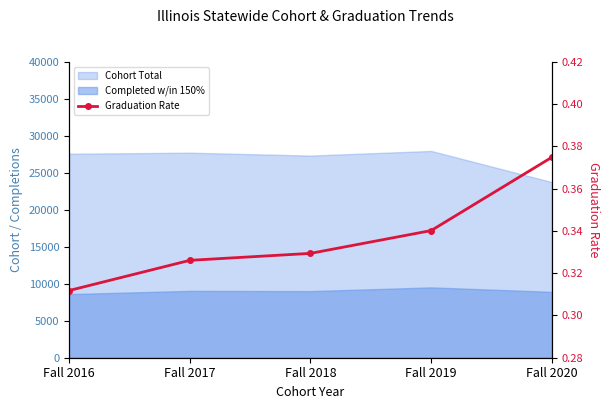

True or false: there are more than 2 points higher than both neighbors.

False